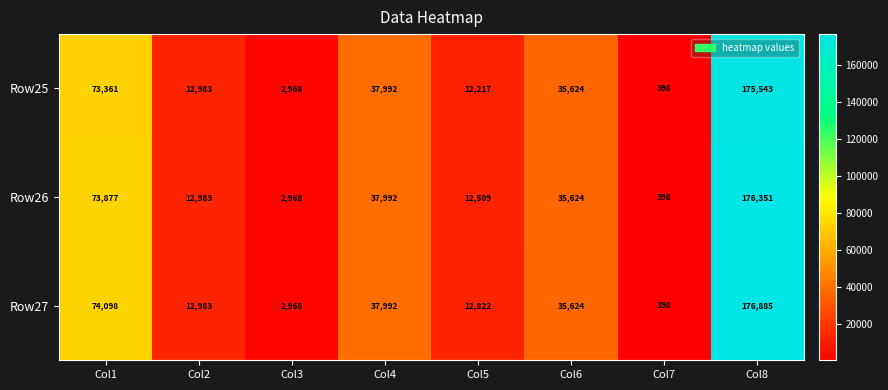

Read the Row25 value at Col2, to the nearest 50.

13000